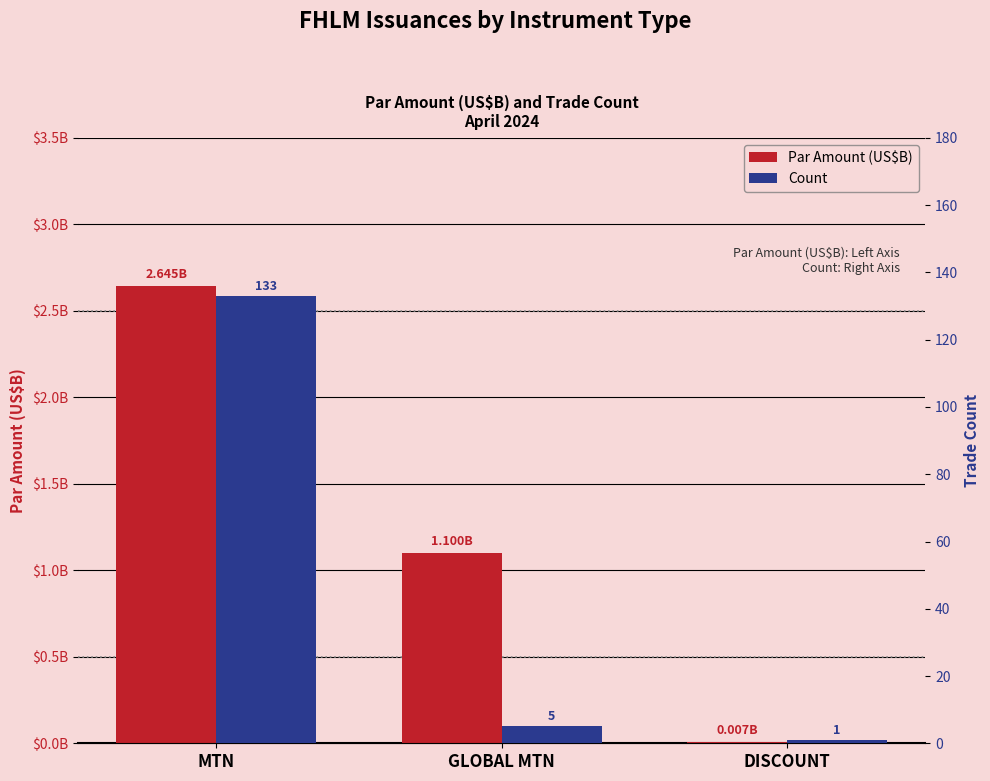

At which label does Count reach its peak?

MTN